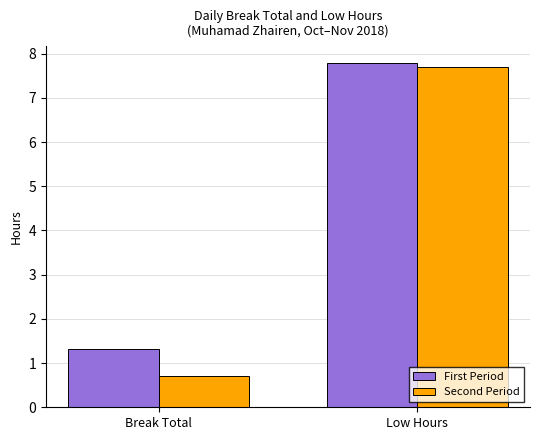

Which series has the largest total across all categories?

First Period